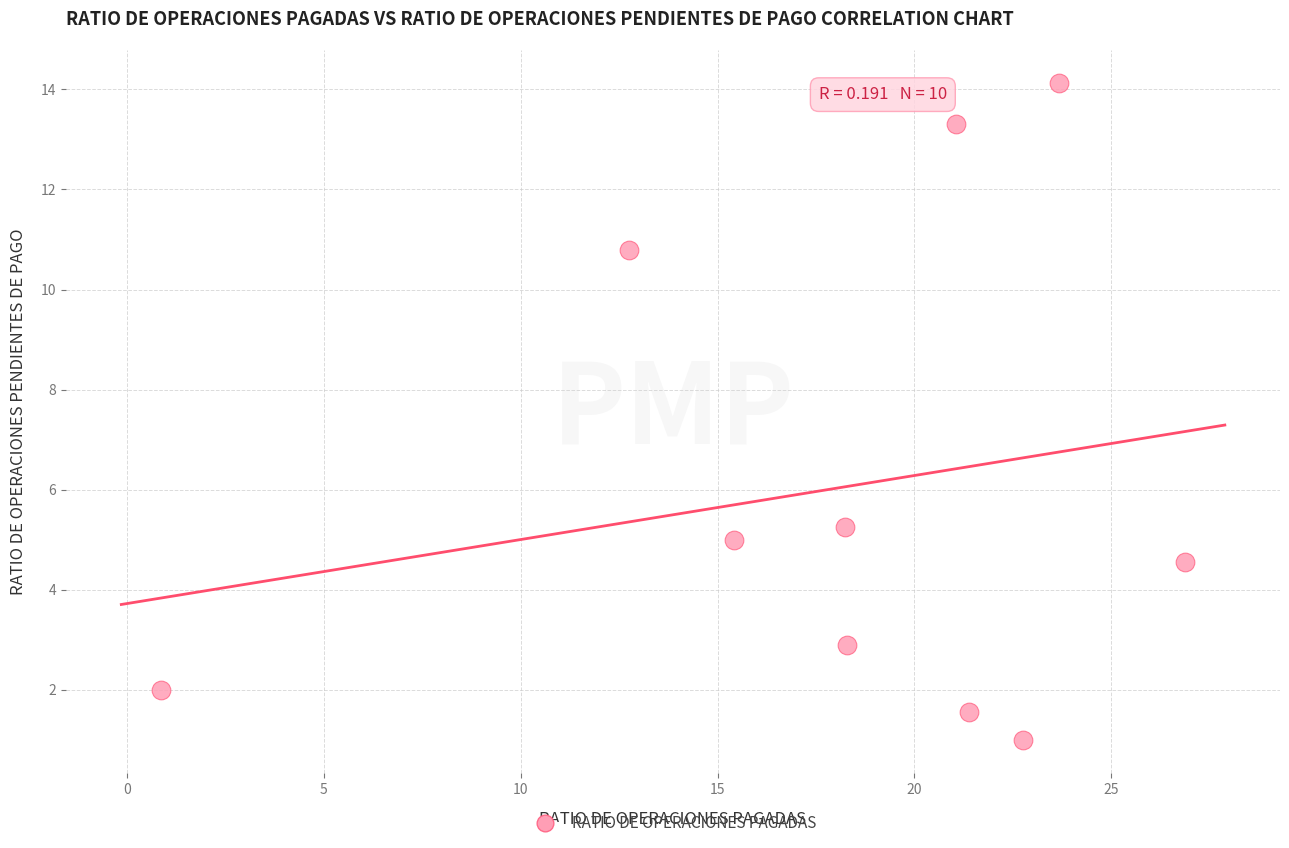

What is the range of X values (max minus min)?

26.0